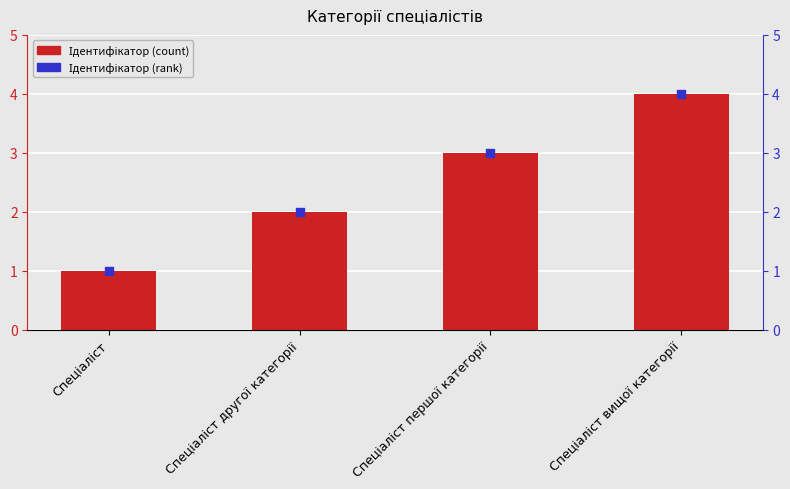

At how many categories does at least one series exceed 3?

1